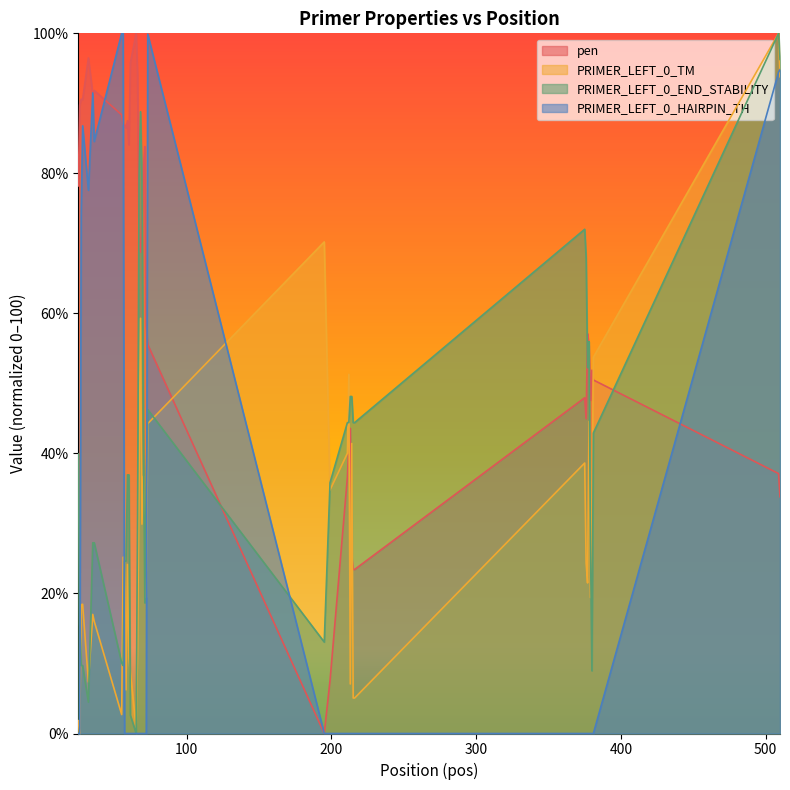

What is the greatest value displayed?

100.0